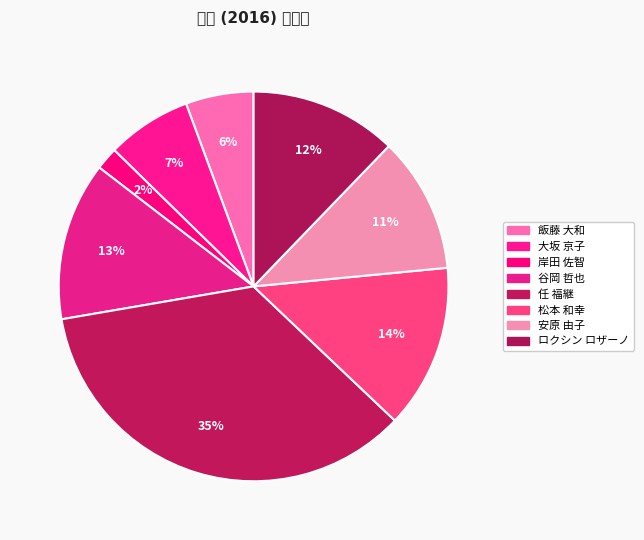

Which category has the biggest portion of the pie?

任 福継